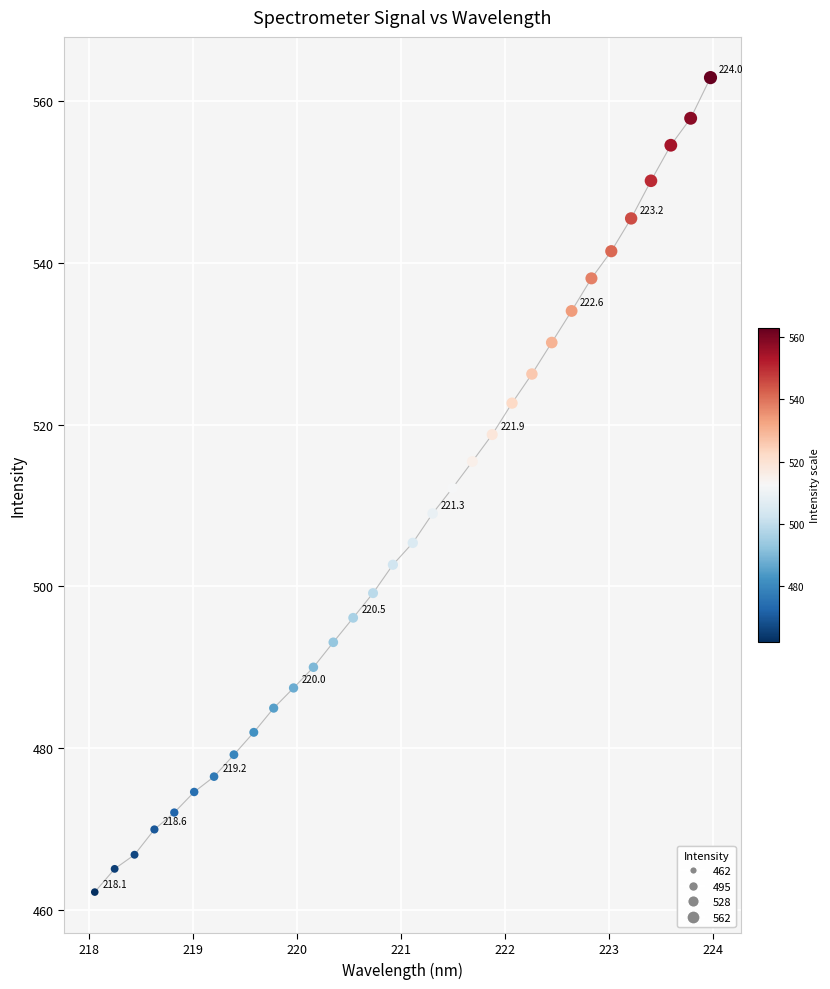

What is the range of X values (max minus min)?

5.9